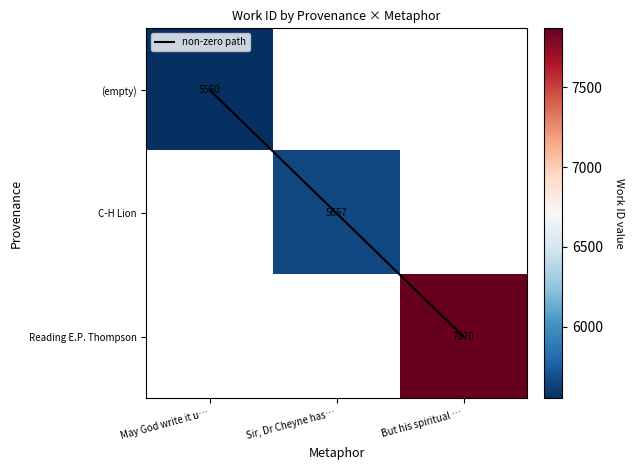

Which series has the largest total across all categories?

non-zero path